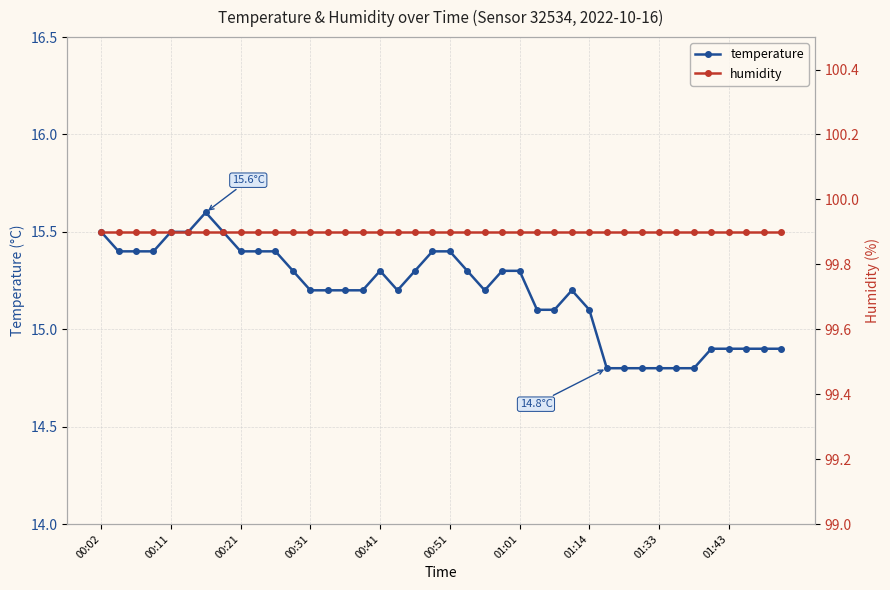

Is it true that humidity equals 99.9 at 25?

True